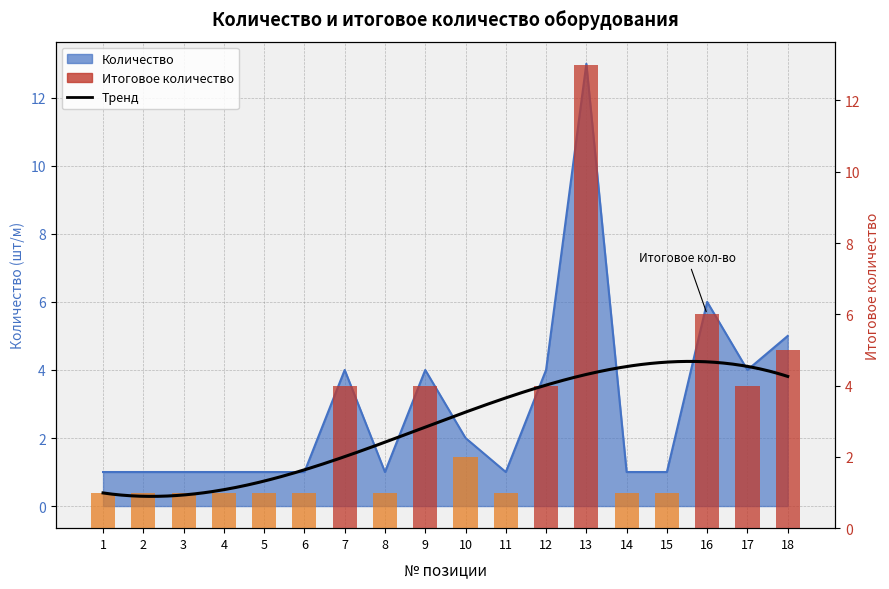

What is the sum of the values at 11 and 17?

5